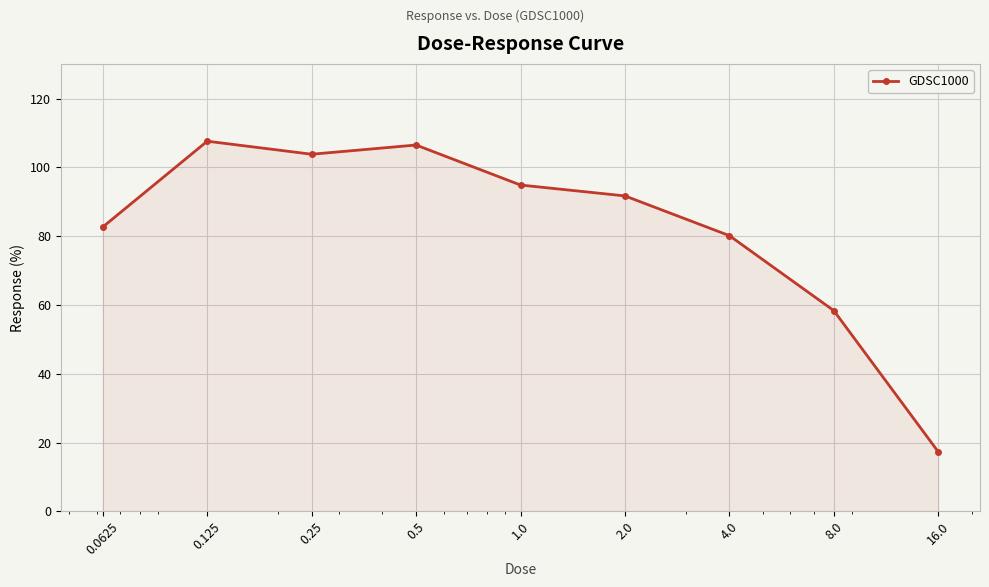

What is the minimum value shown in the chart?

17.3